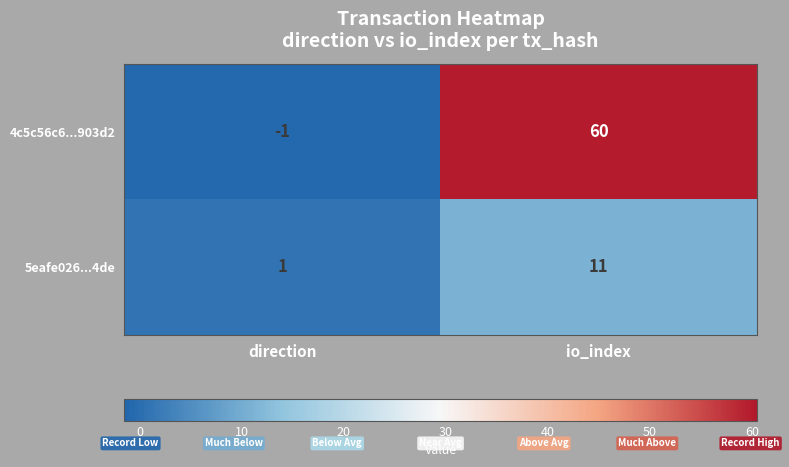

How many categories are shown in the chart?

2